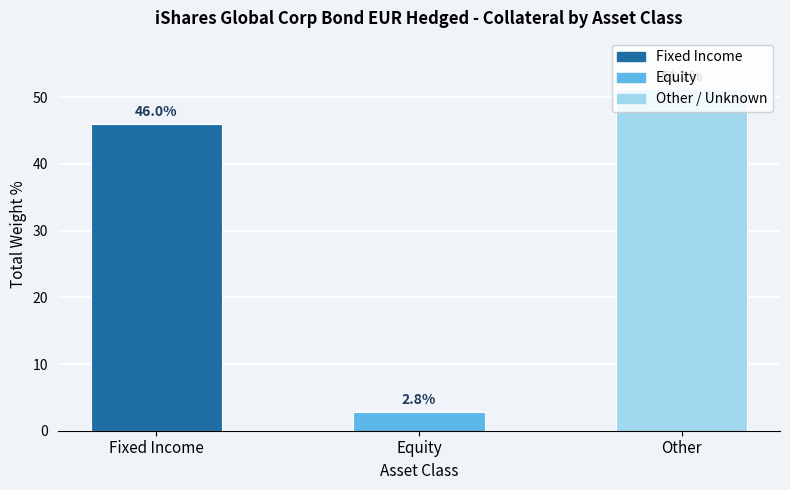

Rank the categories by value from lowest to highest.

Equity, Fixed Income, Other